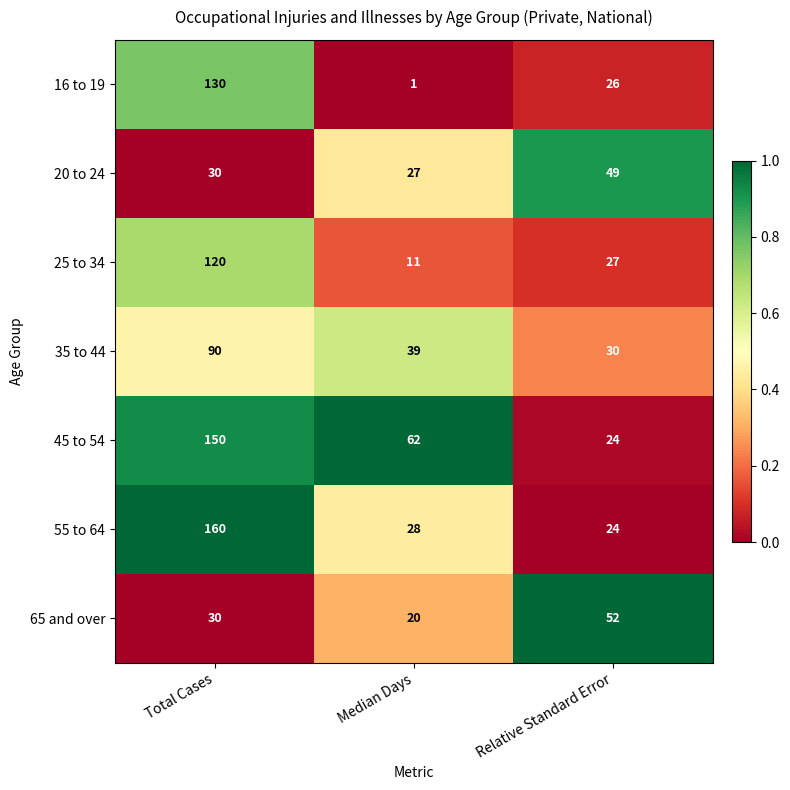

What is the greatest value displayed?

160